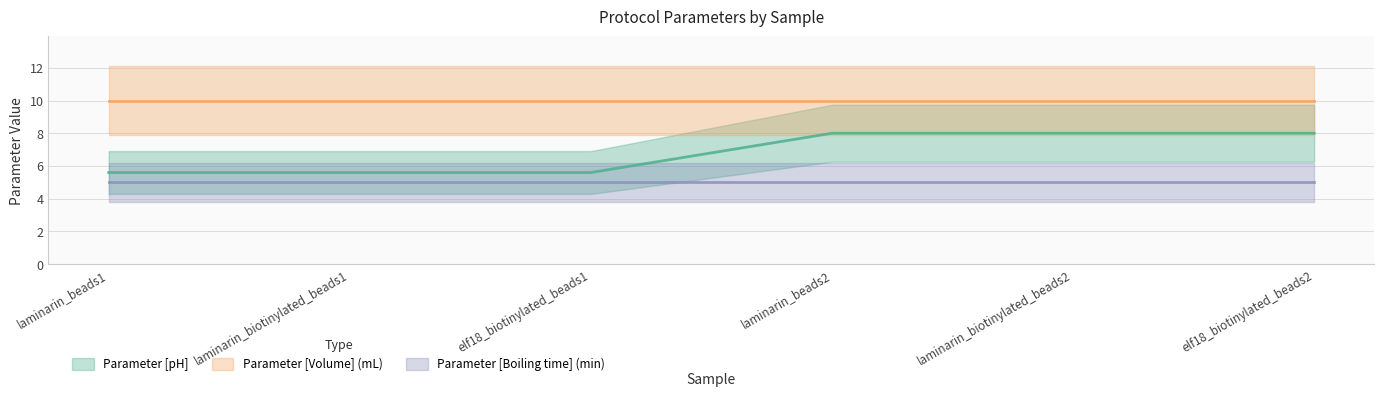

Rank the series by their average value, from lowest to highest.

Parameter [Boiling time] (min), Parameter [pH], Parameter [Volume] (mL)